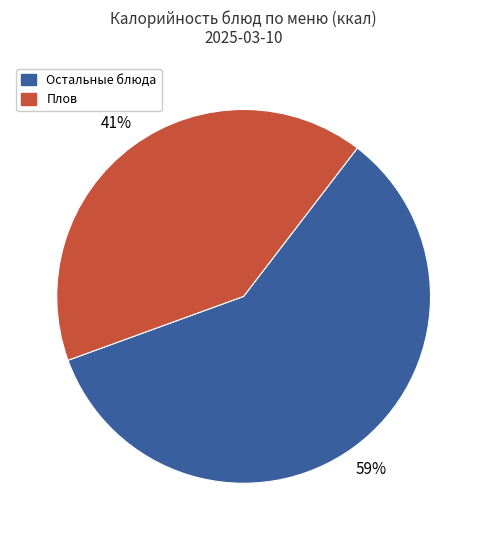

Is there a majority slice in this chart?

Yes